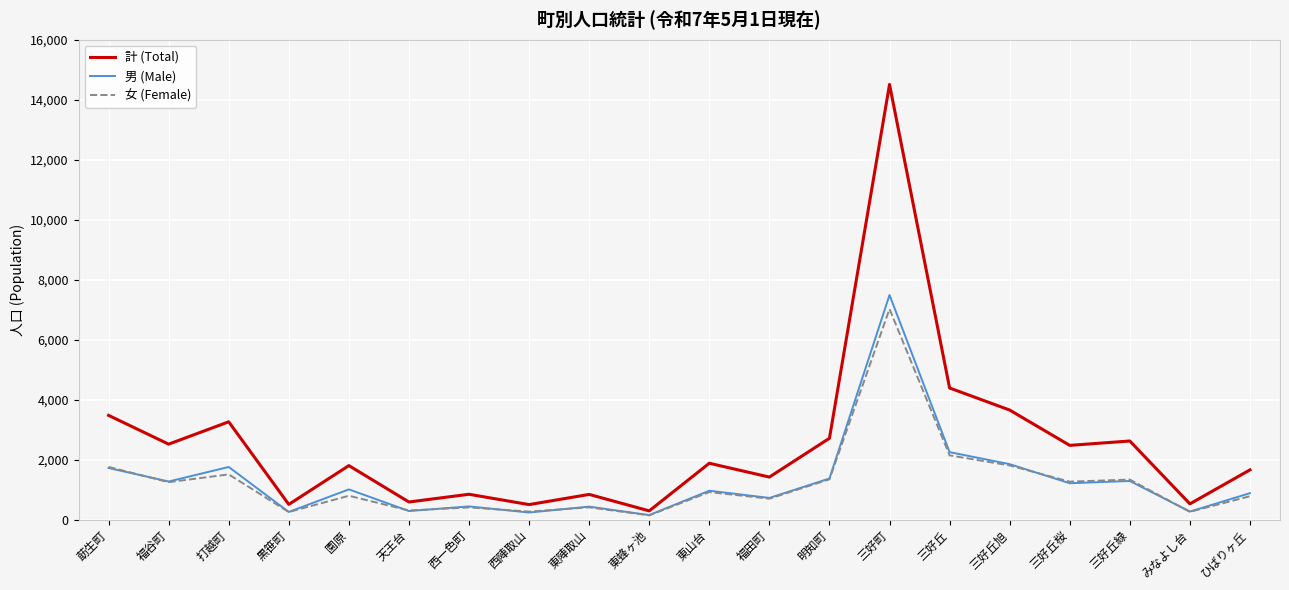

The 男 (Male) series shows 2442 at 明知町. True or false?

False